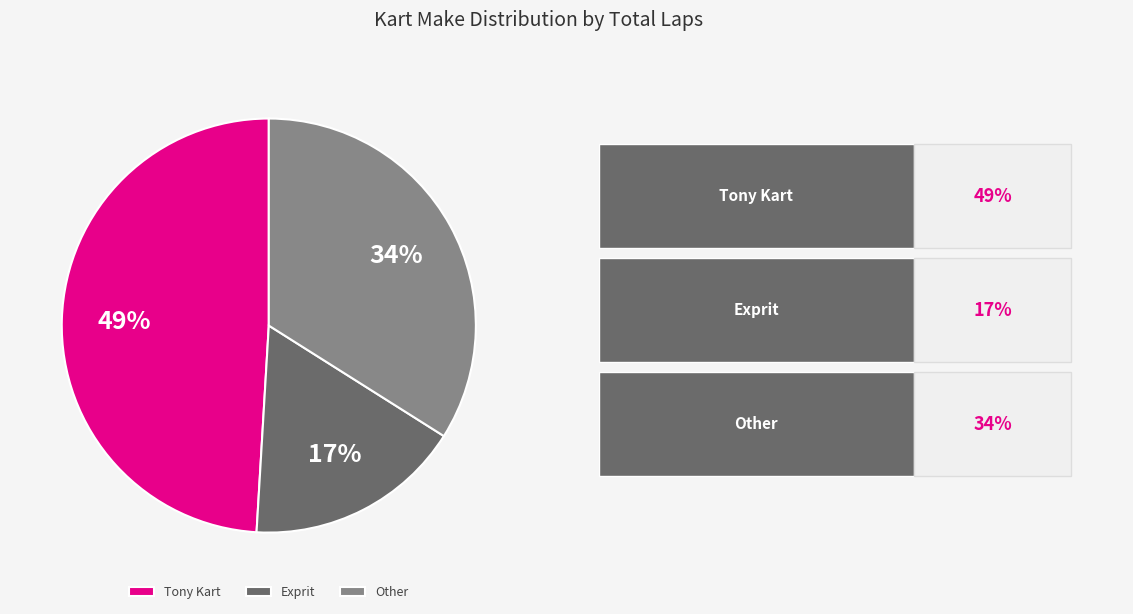

Which slice is the smallest?

Exprit